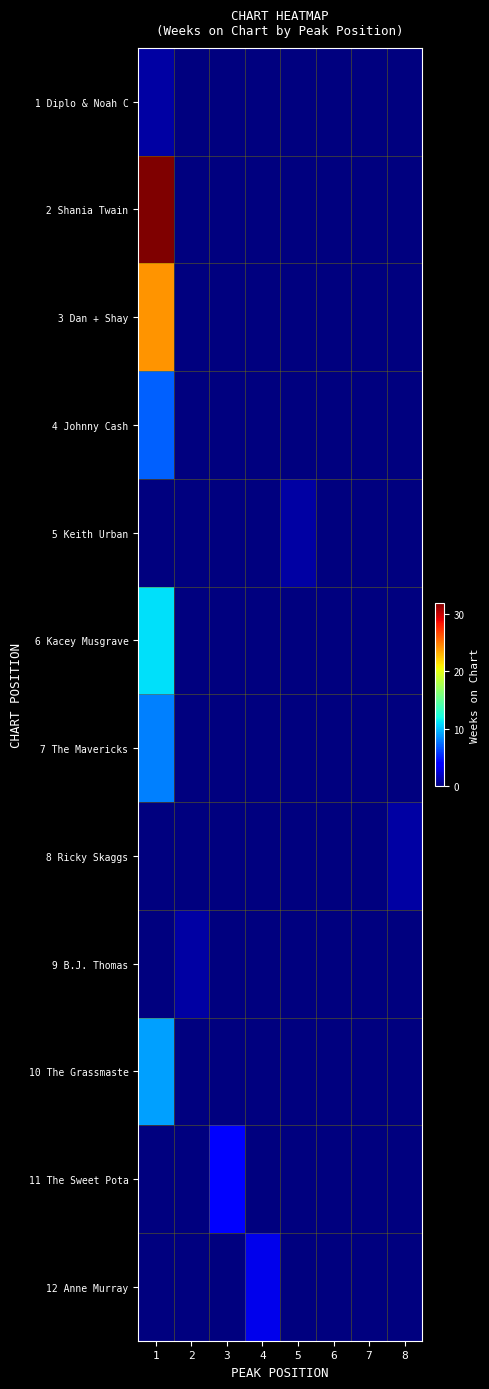

At how many categories does at least one series exceed 2?

3